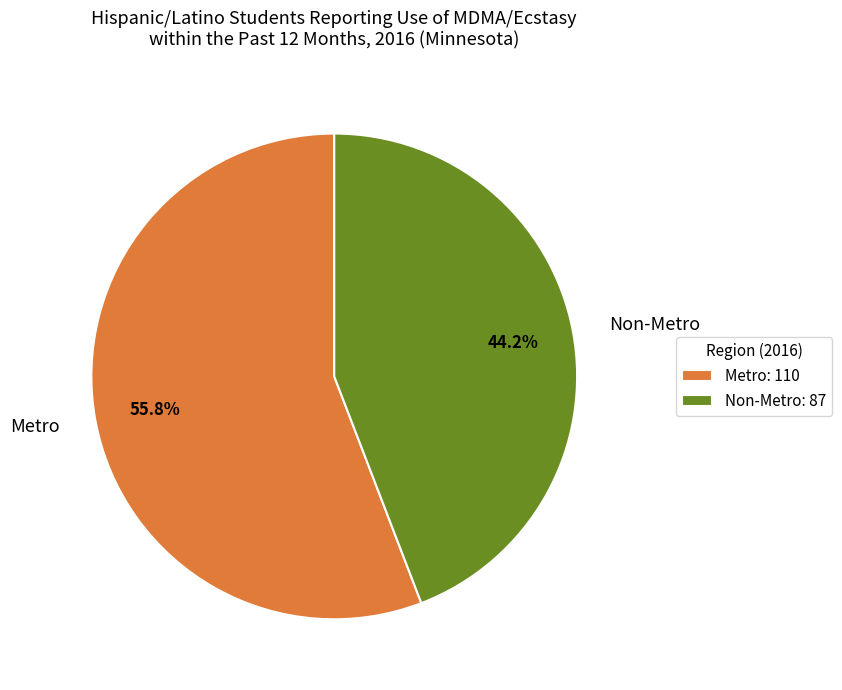

What is the smallest slice in the pie chart?

Non-Metro